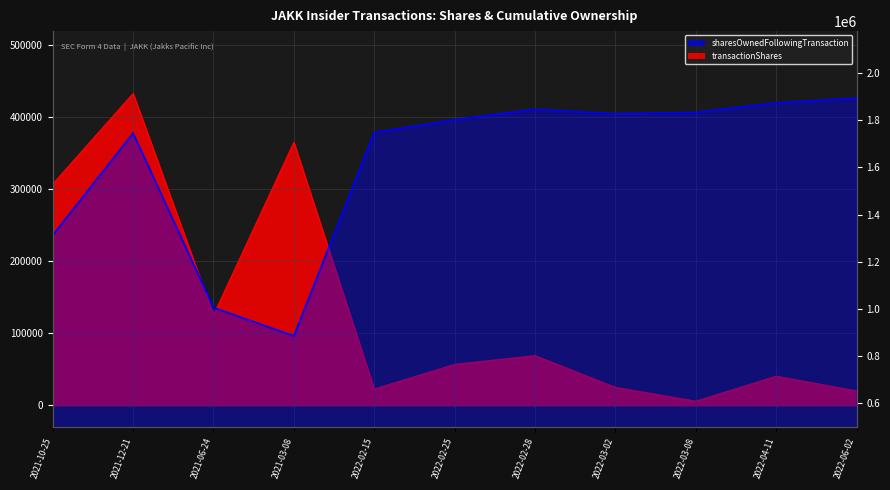

Reading left to right, extract all data points from this chart.

transactionShares: 2021-10-25=306728	2021-12-21=432295	2021-06-24=125213	2021-03-08=364605	2022-02-15=22664	2022-02-25=56891	2022-02-28=68958	2022-03-02=25000	2022-03-08=5799	2022-04-11=40417	2022-06-02=20000
sharesOwnedFollowingTransaction: 2021-10-25=1312647	2021-12-21=1744942	2021-06-24=1005919	2021-03-08=885706	2022-02-15=1747606	2022-02-25=1801833	2022-02-28=1845785	2022-03-02=1826833	2022-03-08=1832632	2022-04-11=1873049	2022-06-02=1893049